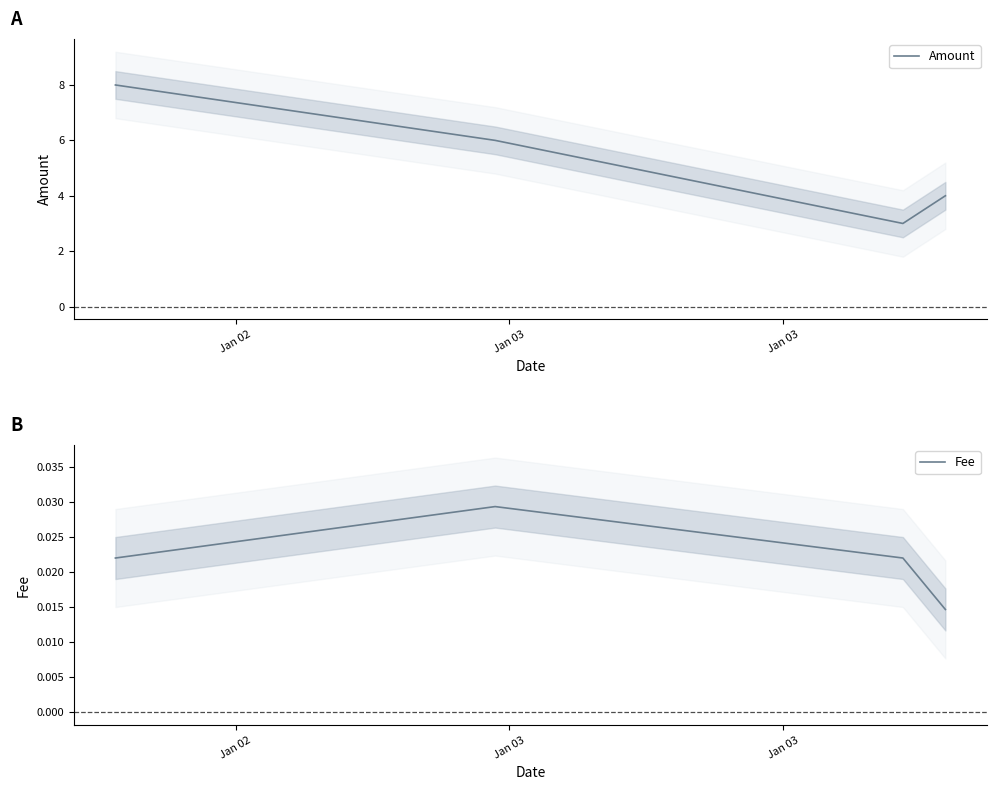

Which series has the widest spread of values?

Amount